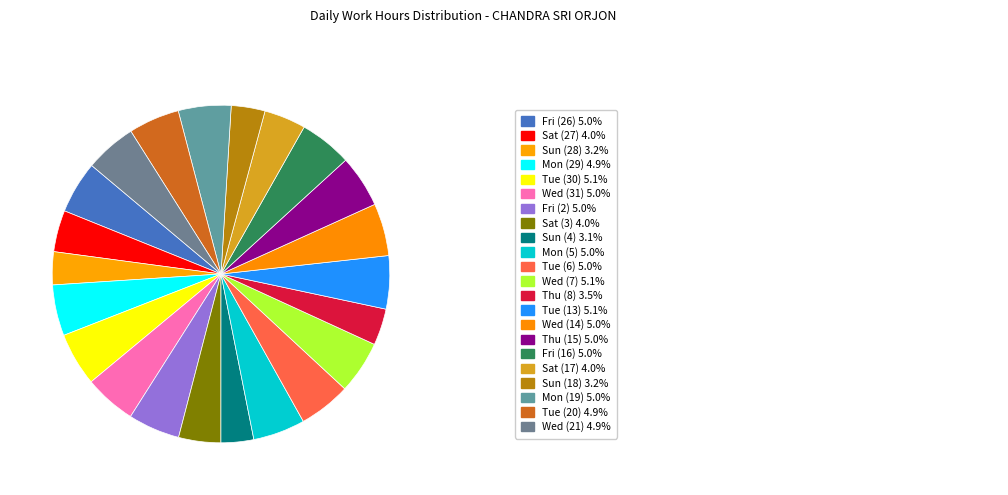

How many segments does this pie chart have?

22